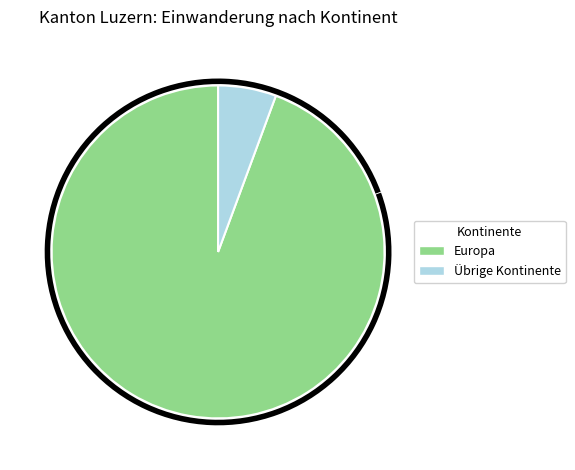

Is there any slice that represents more than half of the pie?

Yes